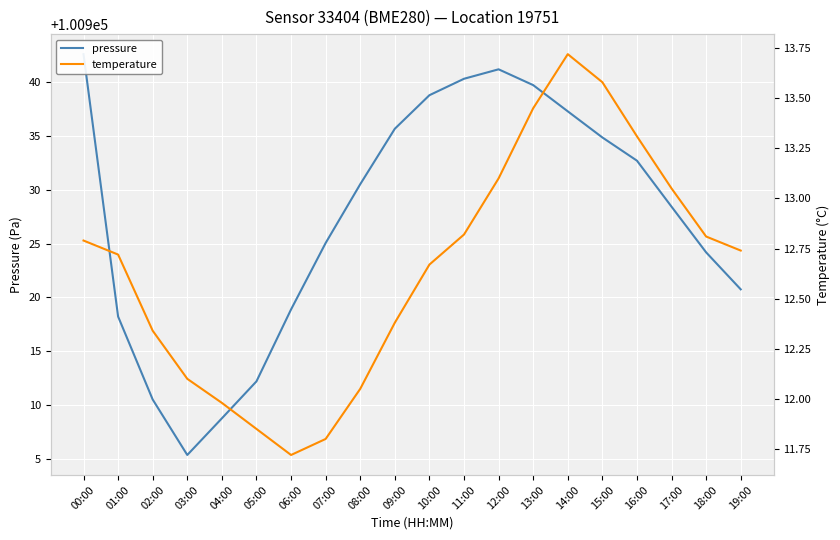

True or false: temperature has a value of 16.6 at 03:00.

False